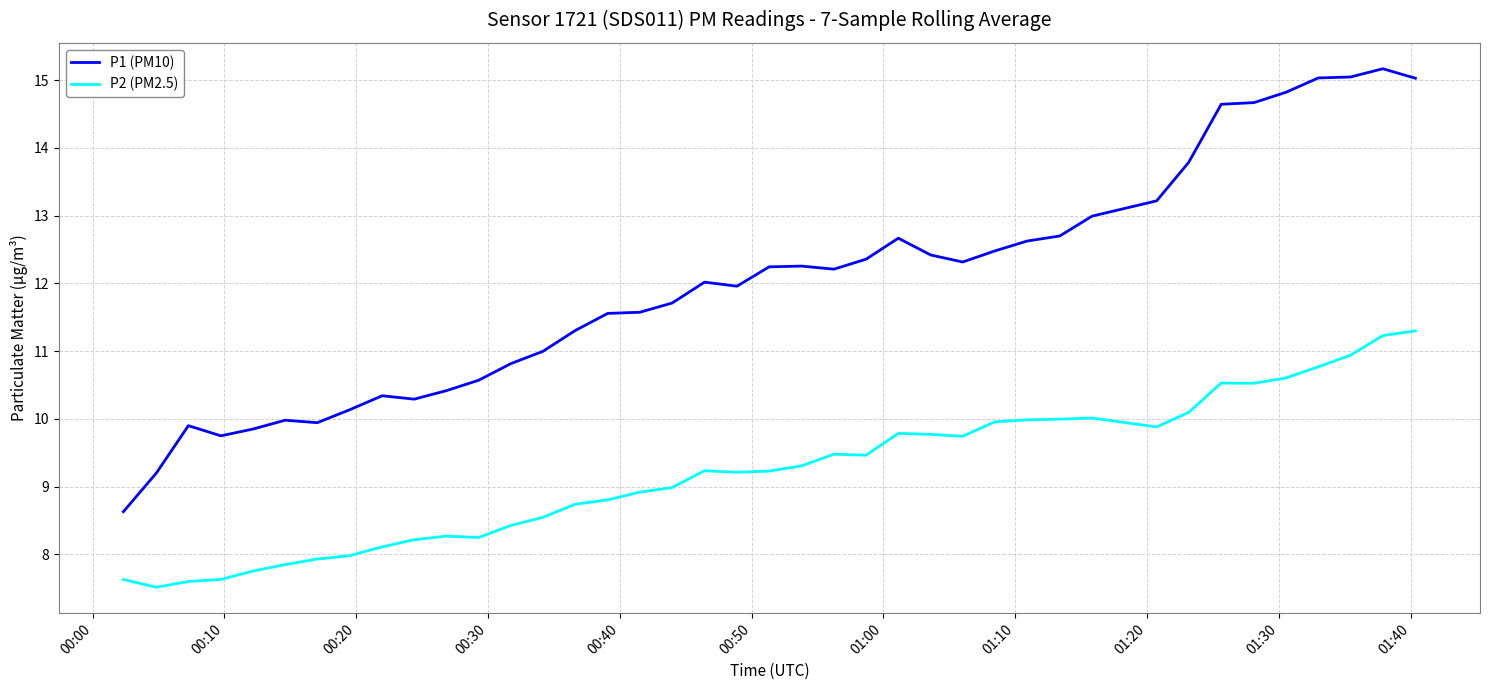

True or false: P1 (PM10) and P2 (PM2.5) intersect in this chart.

False